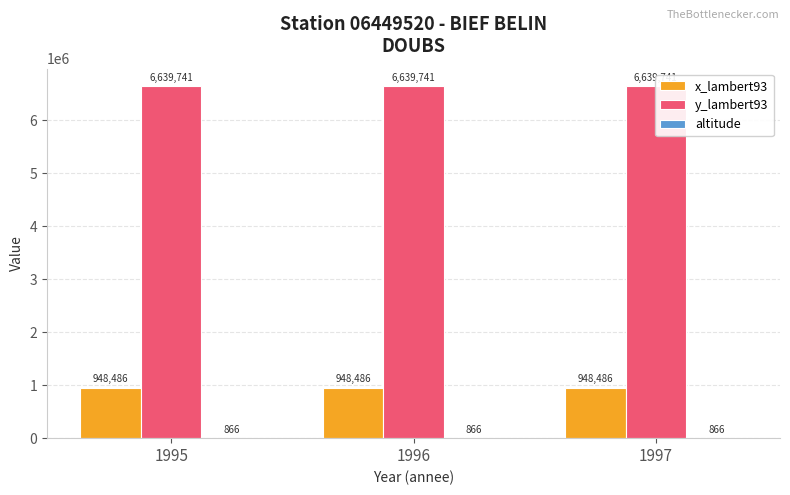

What is the maximum value for altitude?

866